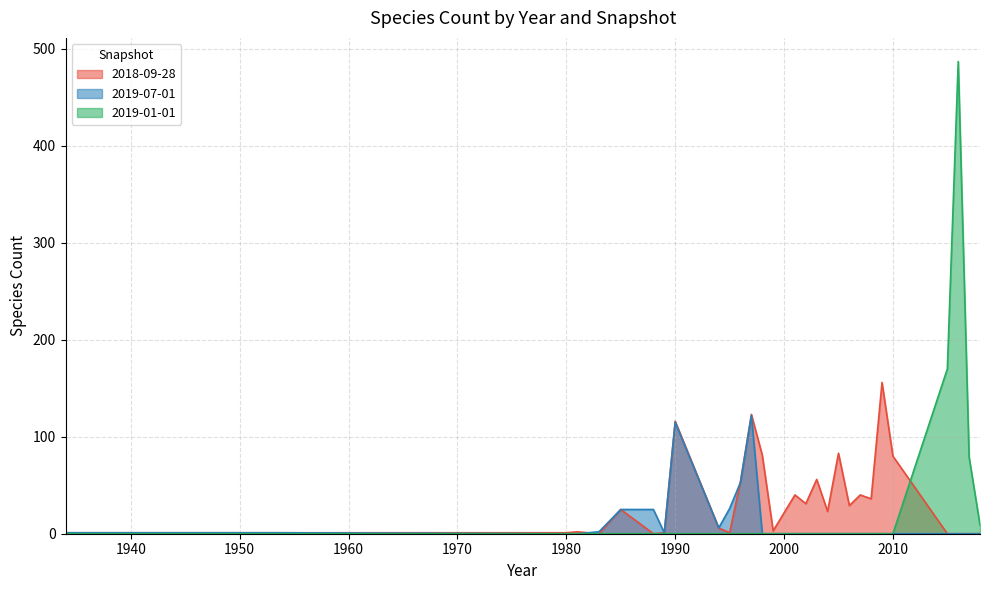

At which label does 2019-07-01 first exceed 6?

1985